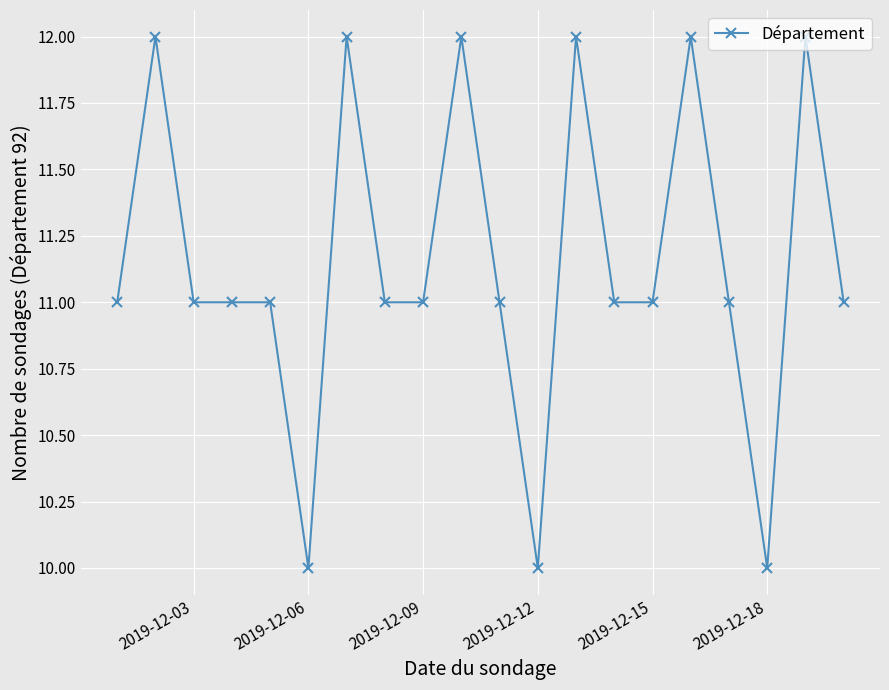

What is the minimum value shown in the chart?

10